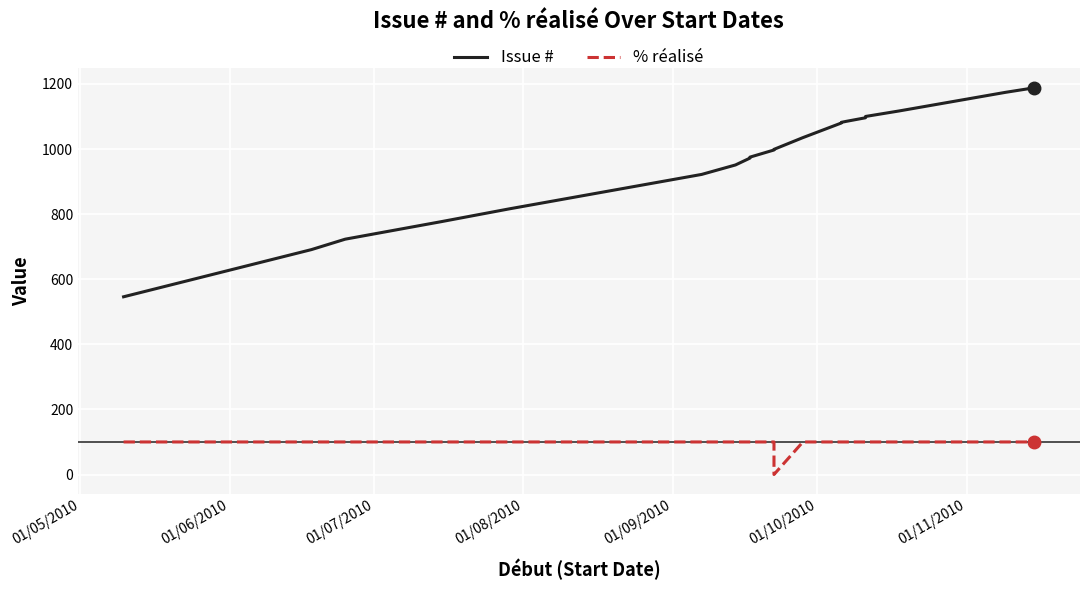

Which series has the widest spread of values?

Issue #